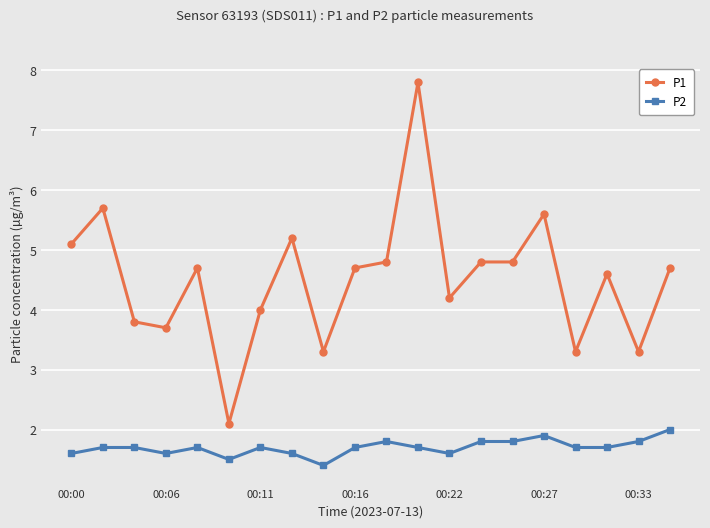

Rank the series by their average value, from lowest to highest.

P2, P1